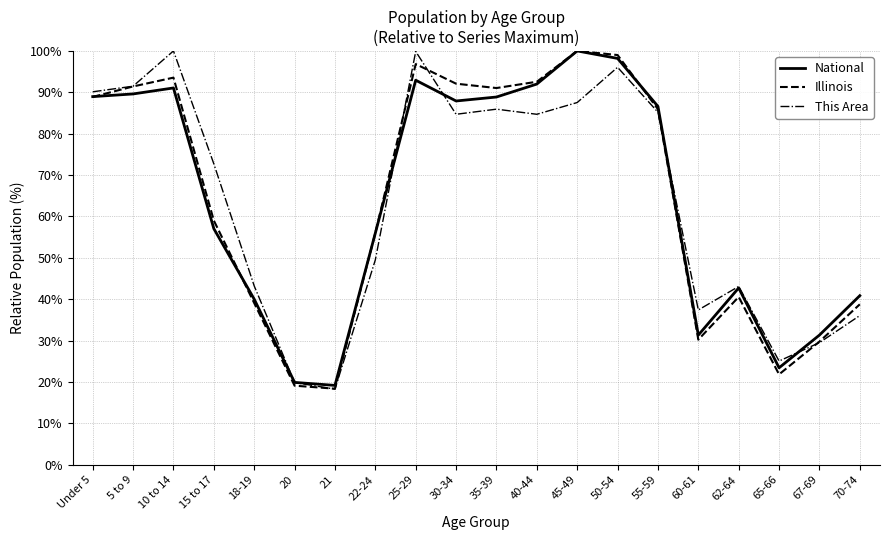

What position from the right is 35-39?

10